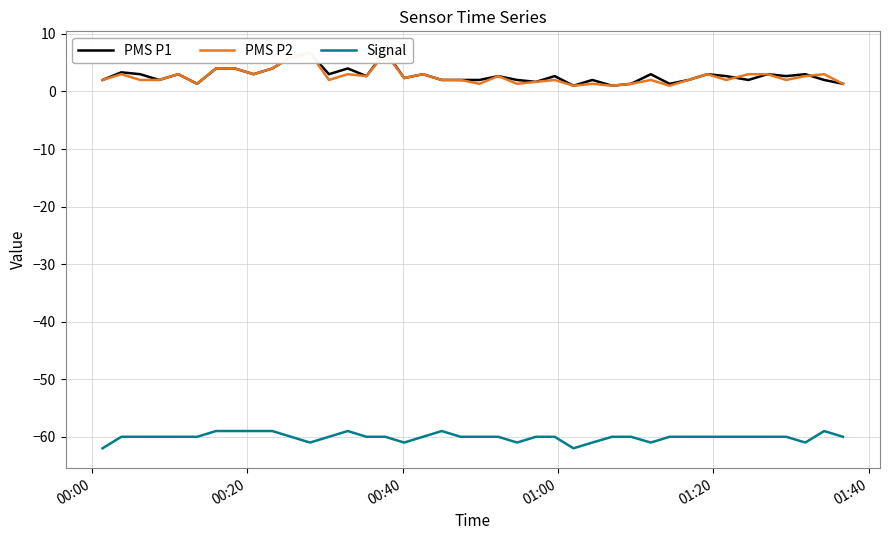

What is the difference between the maximum and minimum values in the PMS P1 series?

6.0